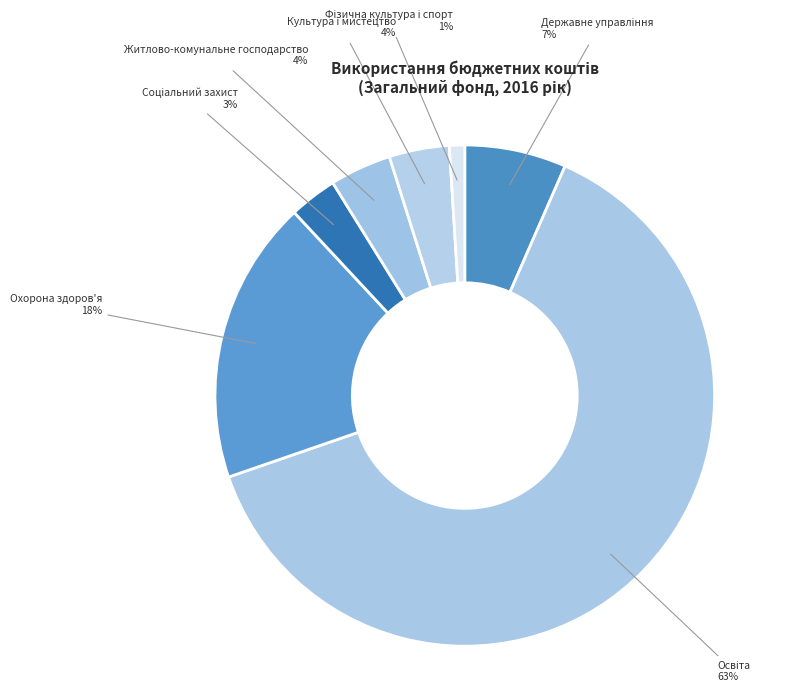

Is there any slice that represents more than half of the pie?

Yes